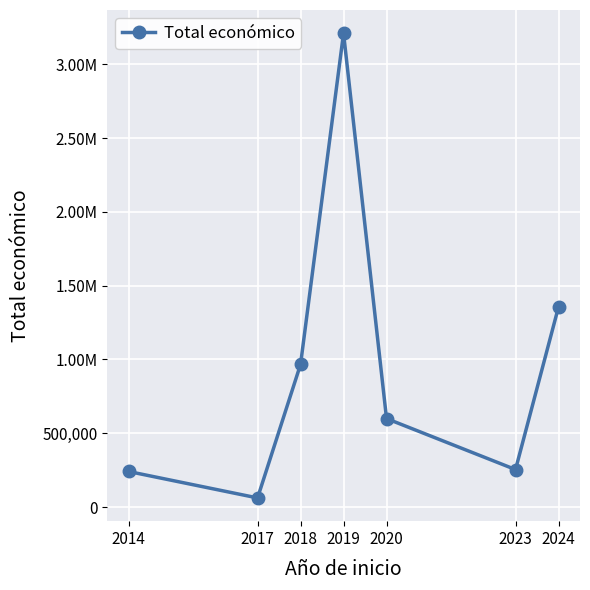

Reading left to right, what are all the values shown in this chart?

241035	61850	966926	3211068	599636	254112	1356012